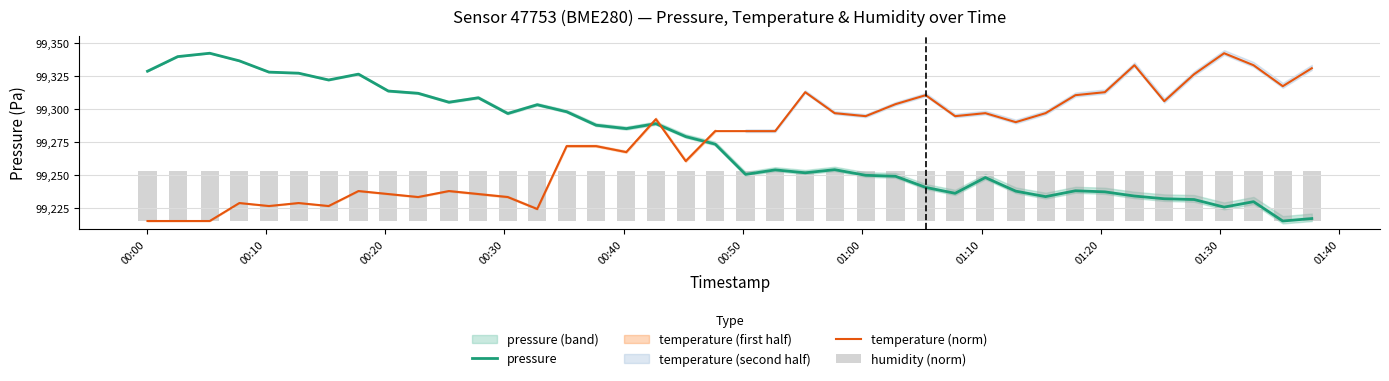

After their last crossing, which series has the higher values: pressure or temperature (norm)?

temperature (norm)